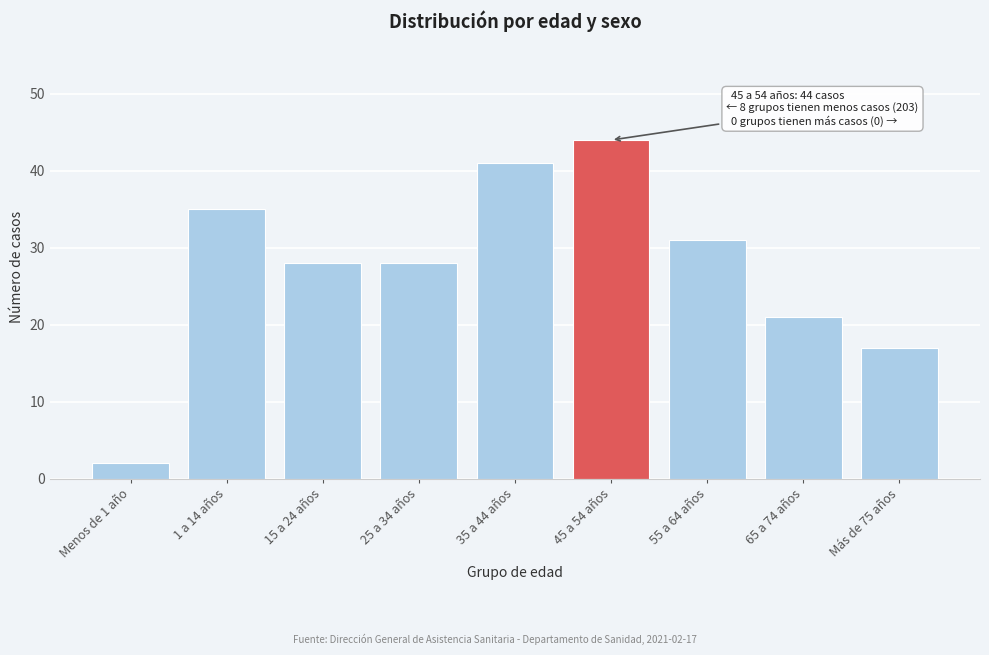

Reading left to right, transcribe all the data shown in this chart.

2	35	28	28	41	44	31	21	17